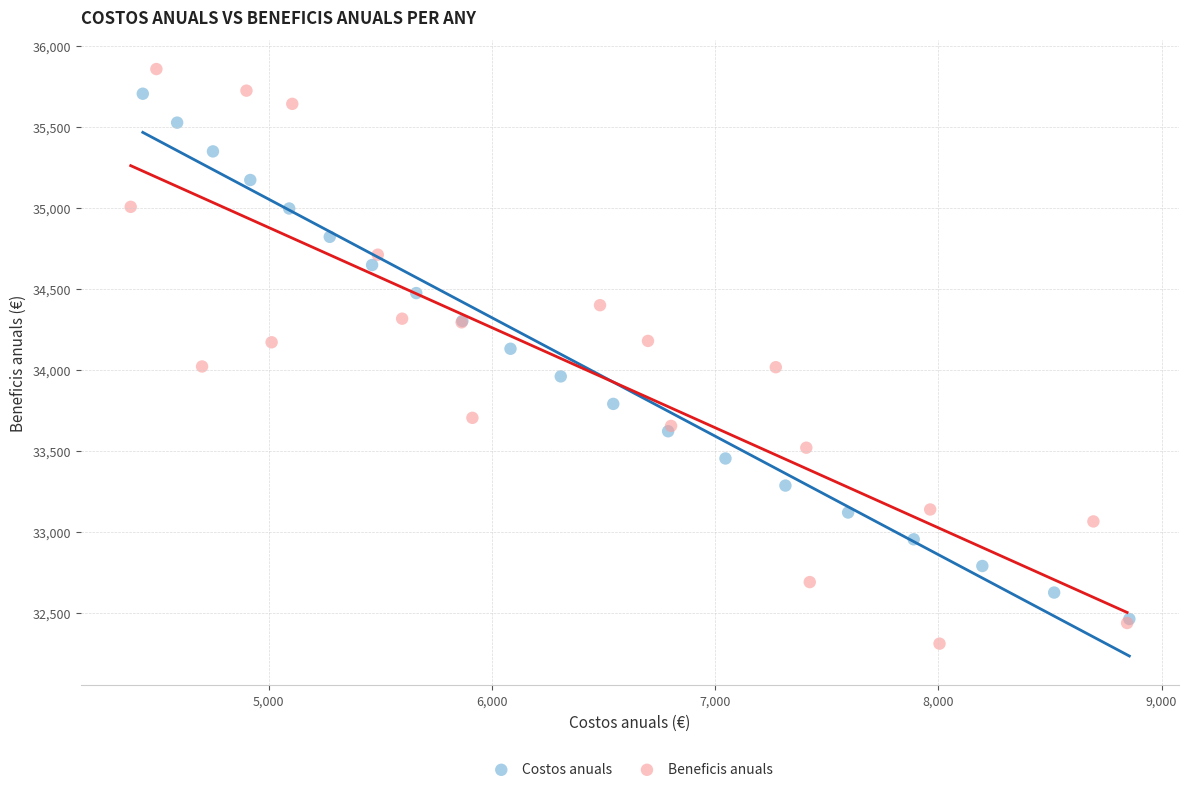

Which series has the widest spread of Y values?

Beneficis anuals